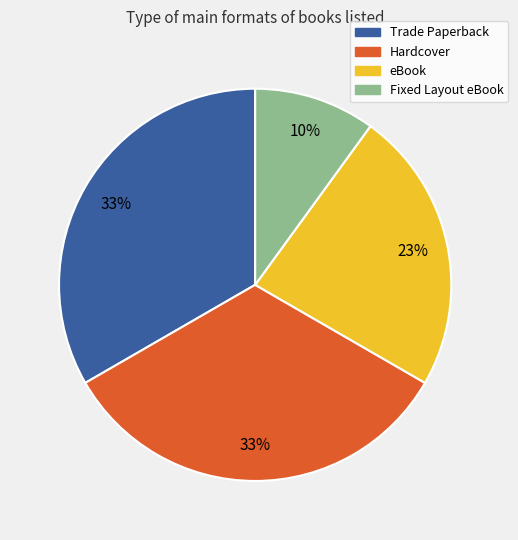

Does Trade Paperback account for over 50% of the chart?

No